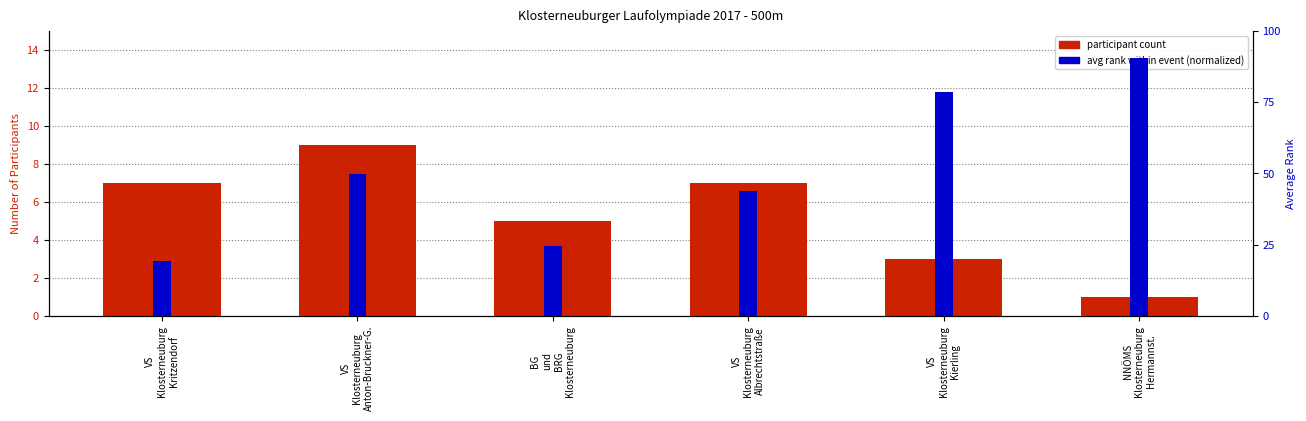

How many data points in participant count are less than 7?

3